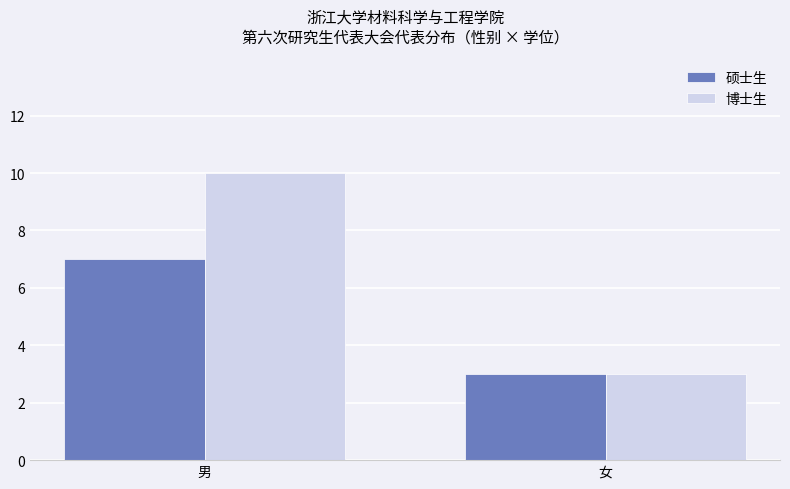

Rank the series at 男 from highest to lowest value.

博士生, 硕士生